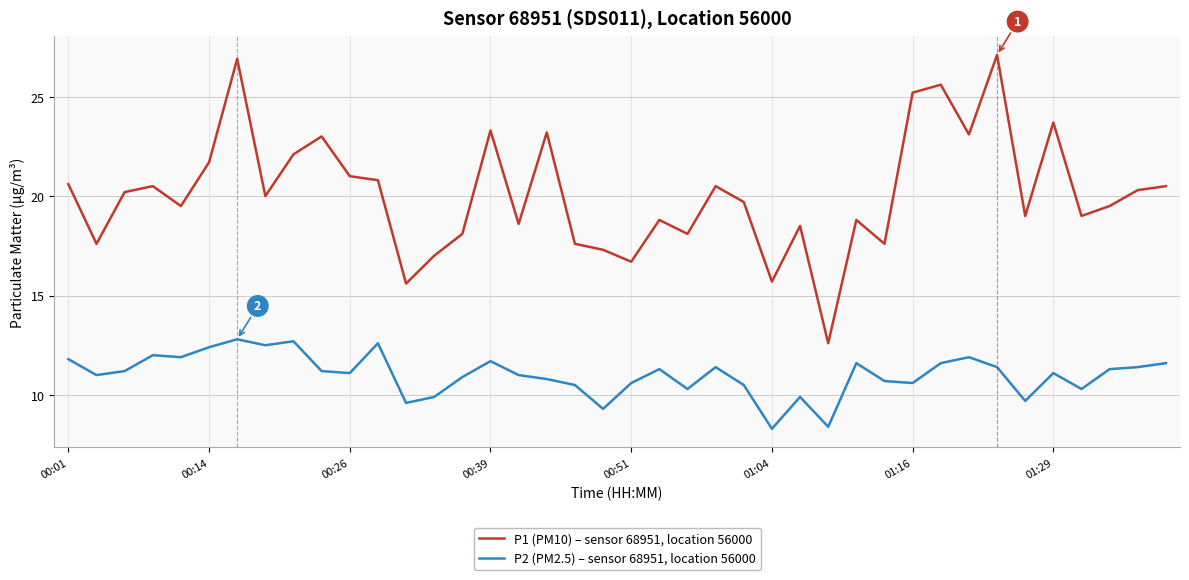

Rank the series by their average value, from lowest to highest.

P2 (PM2.5) – sensor 68951, location 56000, P1 (PM10) – sensor 68951, location 56000